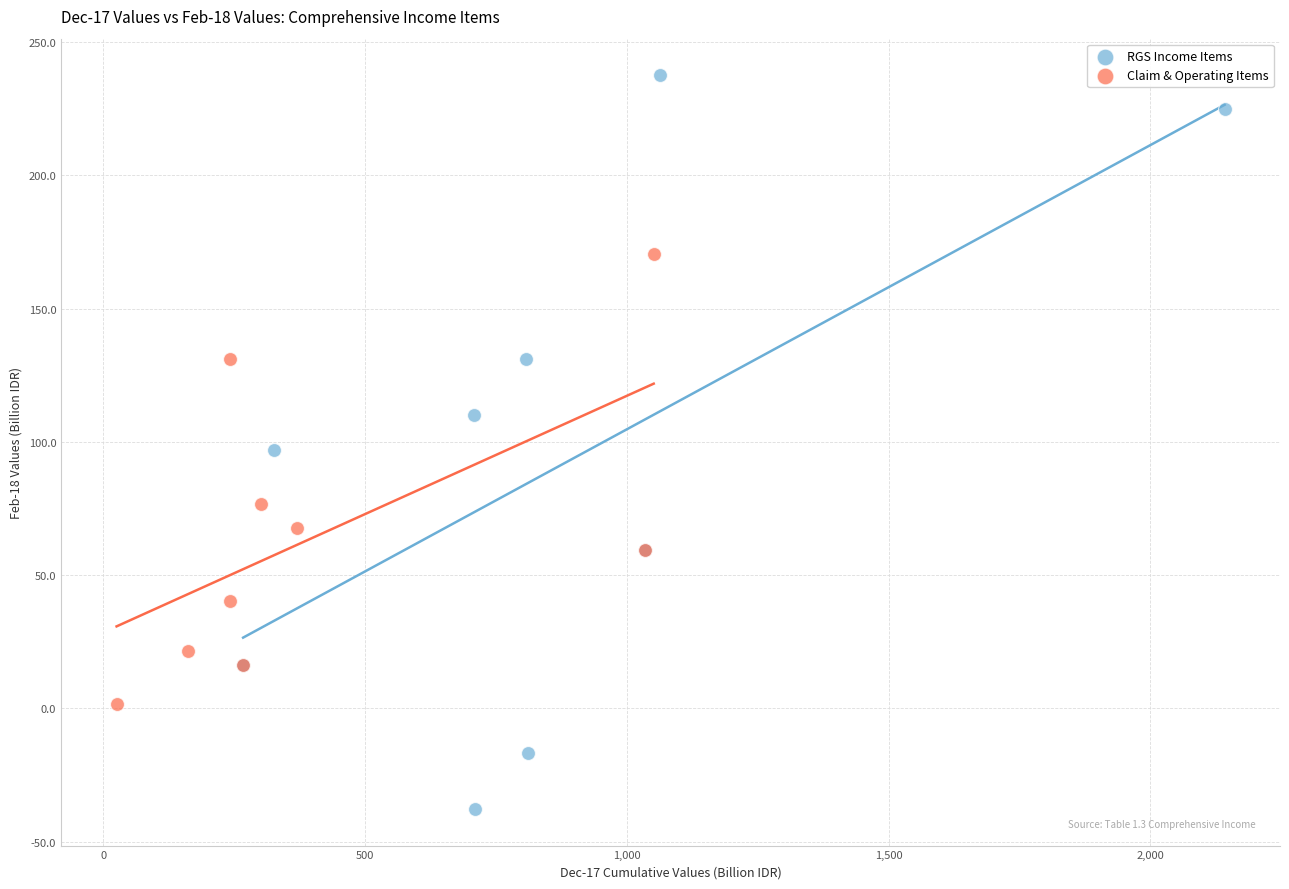

Which series has the widest spread of Y values?

RGS Income Items